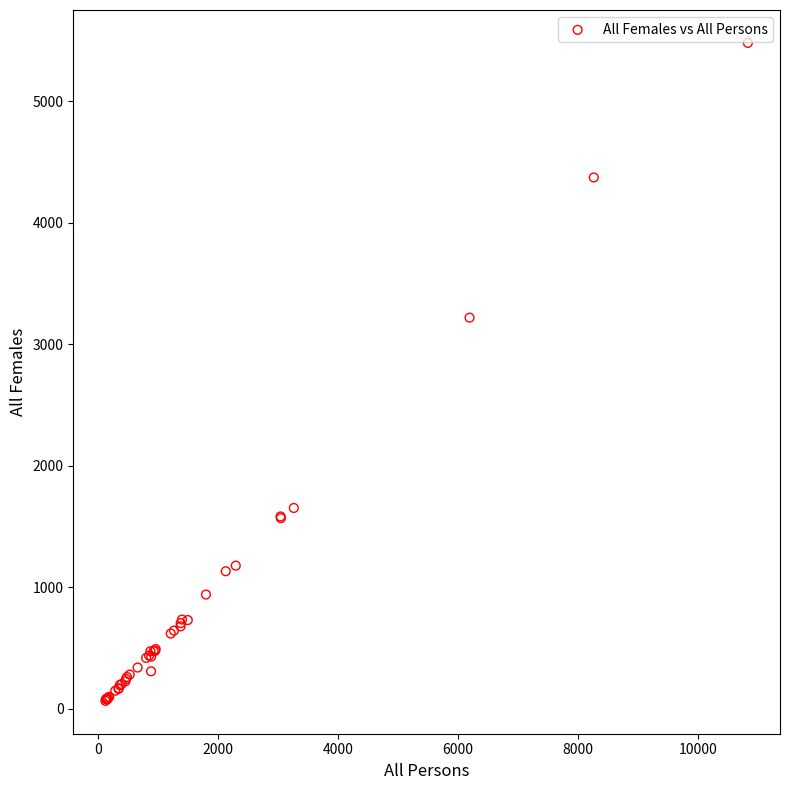

What Y value in the scatter plot is closest to 2773?

3220